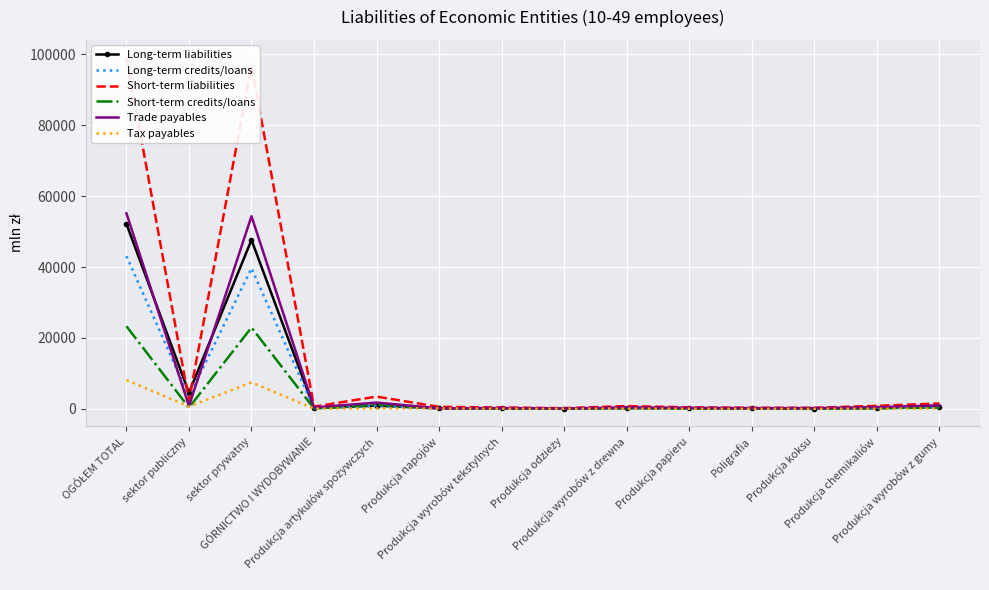

How many lines are shown in the chart?

6